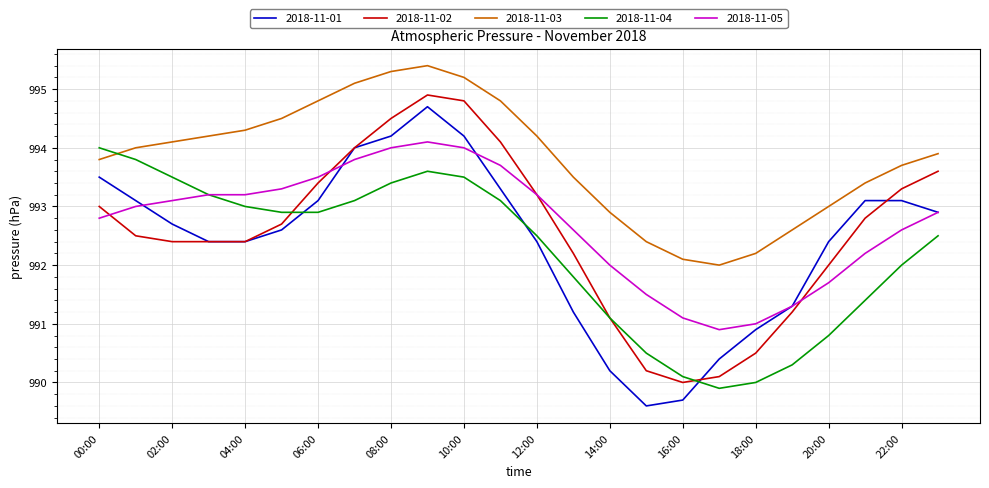

What is the lowest value of the 2018-11-03 series?

992.0